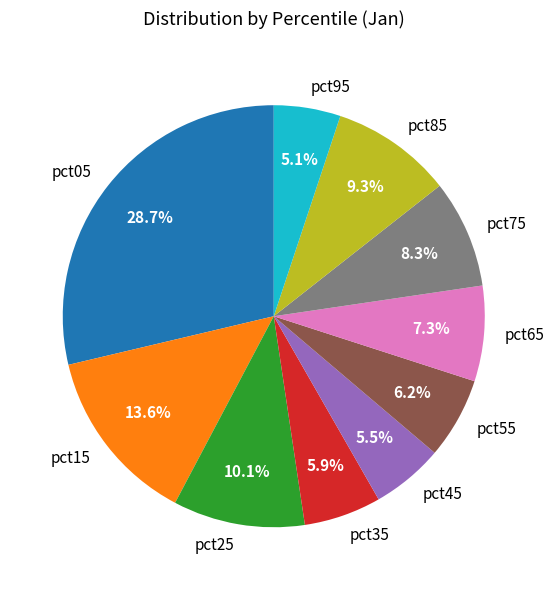

Is there a majority slice in this chart?

No